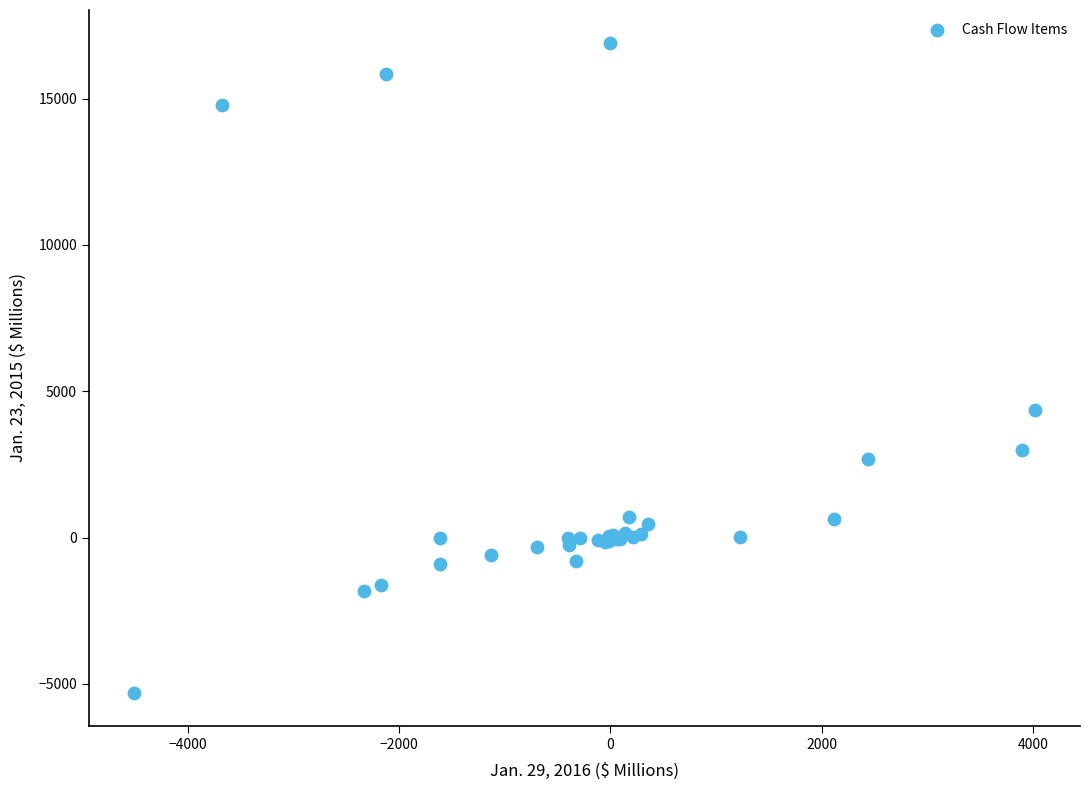

What Y value in the scatter plot is closest to 5795?

4351